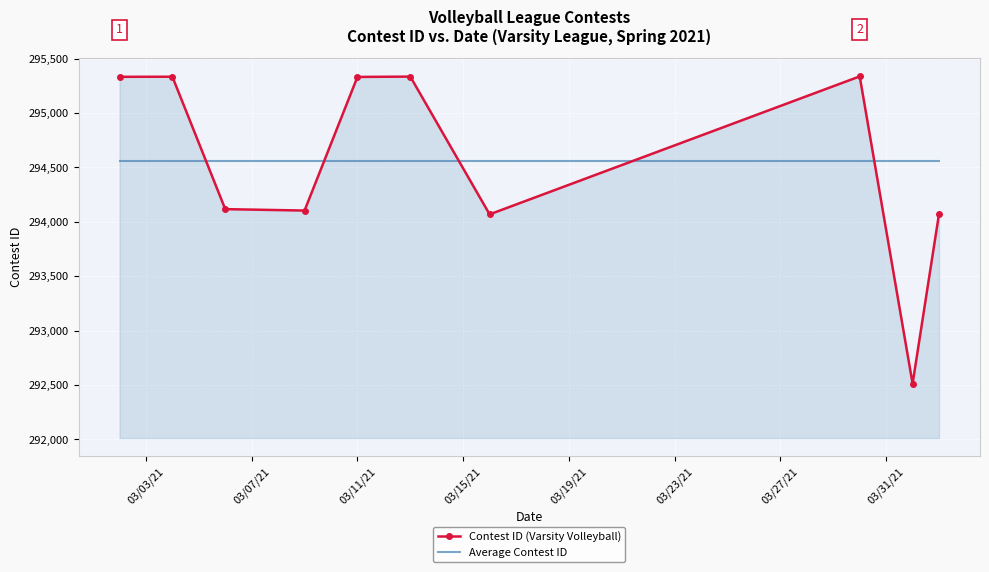

What are all the series names shown in the legend?

Contest ID (Varsity Volleyball), Average Contest ID